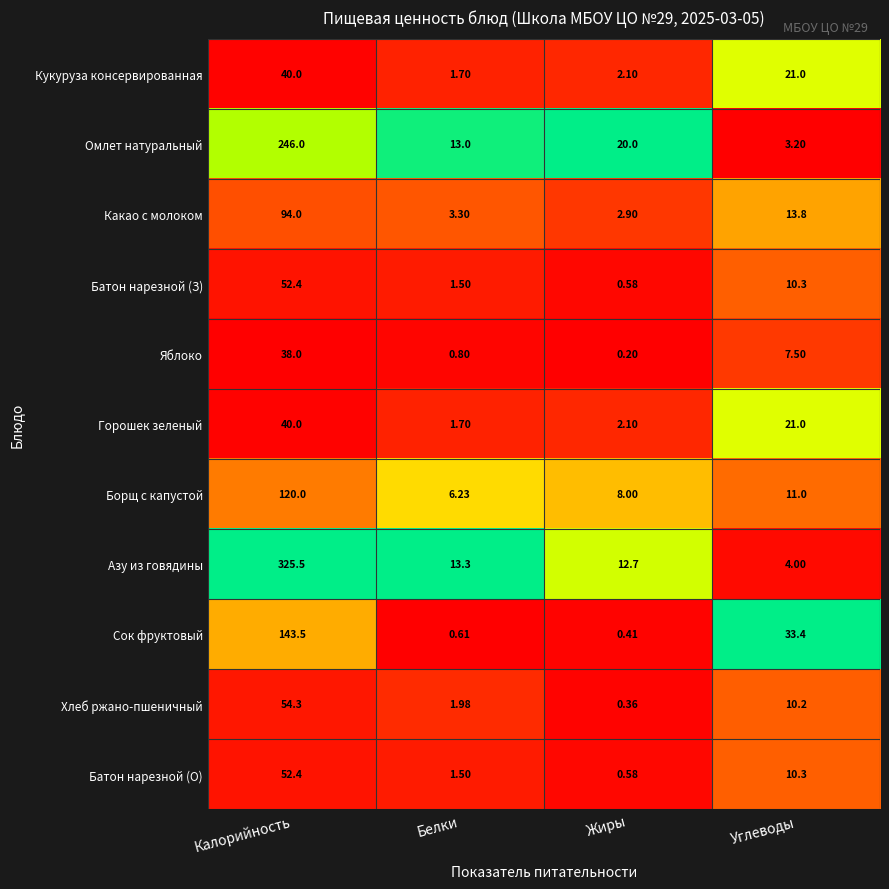

List the labels in order of Какао с молоком value, largest first.

Калорийность, Углеводы, Белки, Жиры